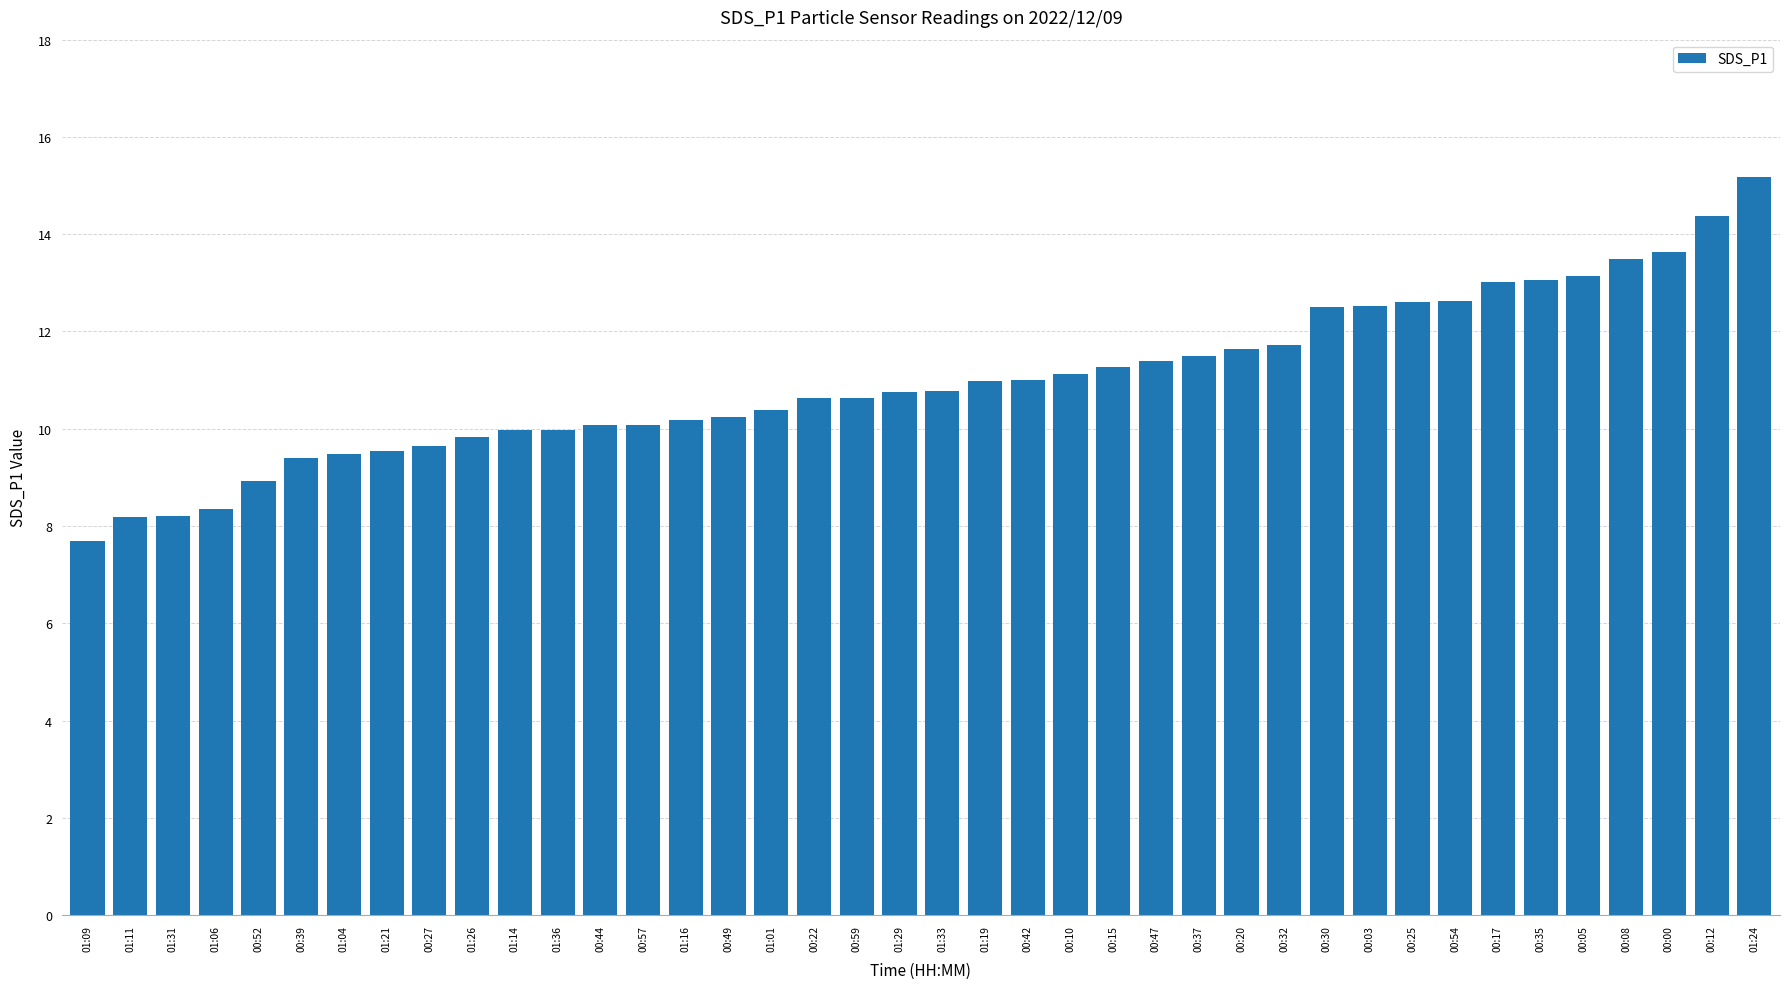

What is the sum of the values at 01:04 and 00:49?

19.7